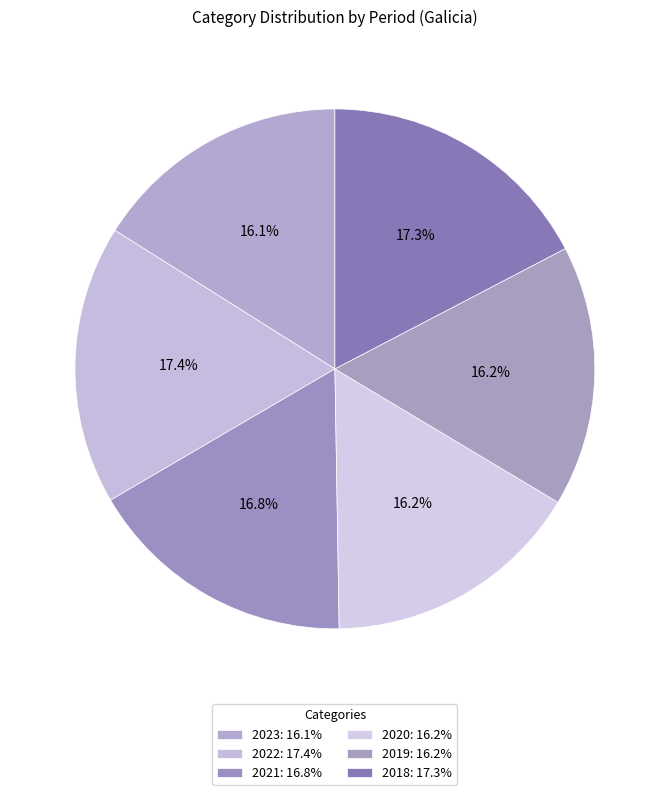

Count the number of slices in the pie.

6